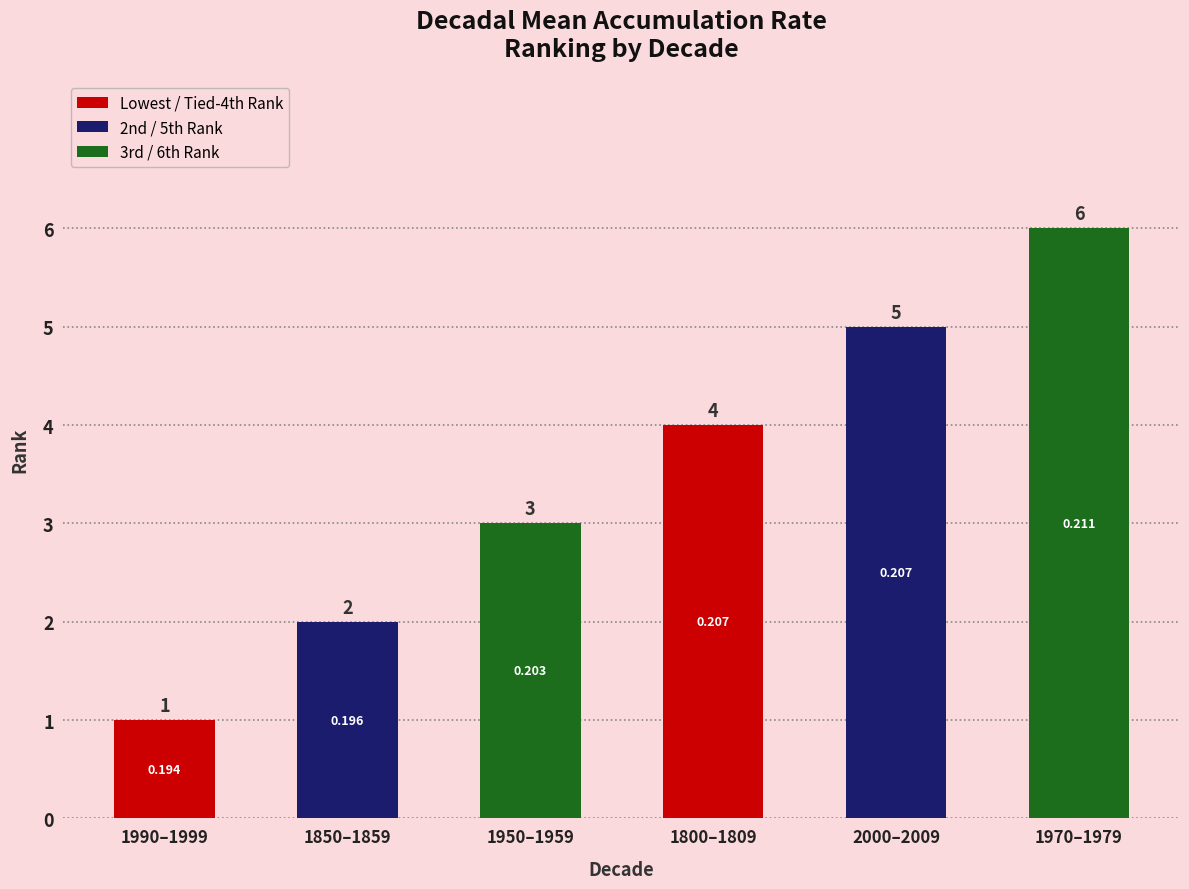

Reading right to left, list all the values displayed in this chart.

1970–1979=6	2000–2009=5	1800–1809=4	1950–1959=3	1850–1859=2	1990–1999=1